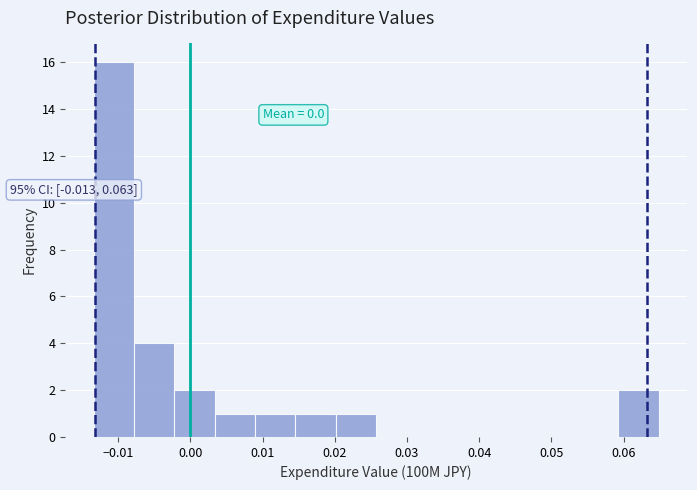

Over which range of the x-axis is the bar tallest?

-0.013 to -0.008